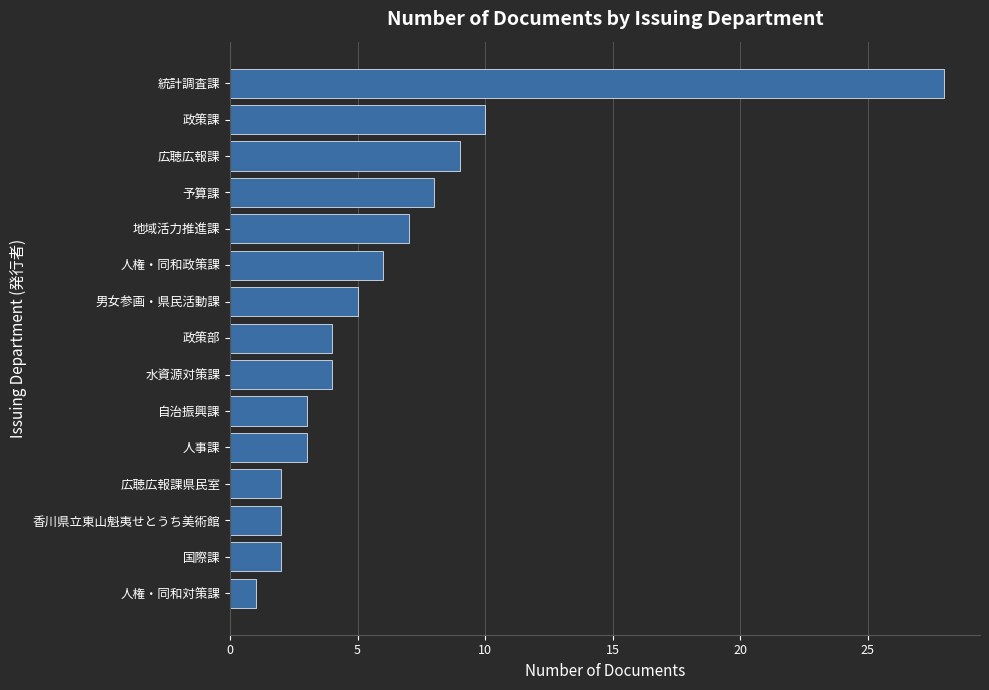

What is the change in value from 地域活力推進課 to 政策課?

+3